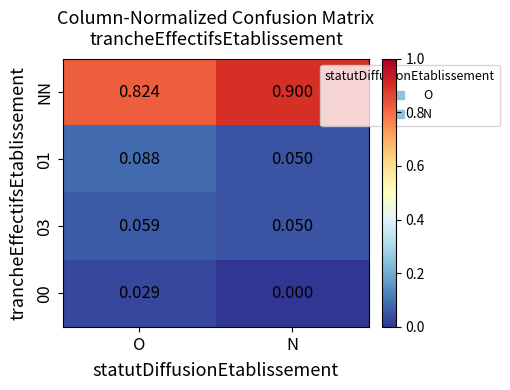

Between O and N, which series saw the biggest shift?

NN